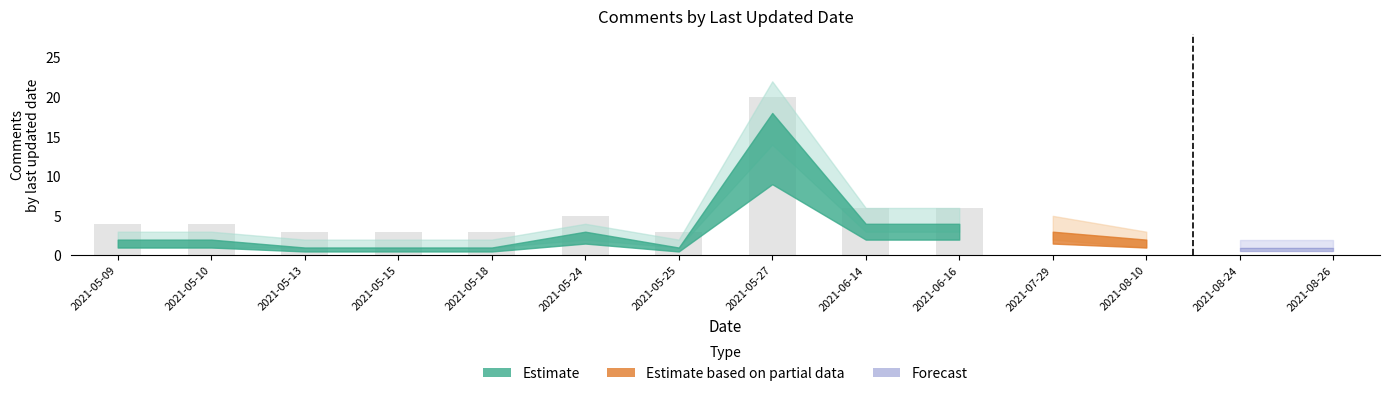

What is the label of the 8th bar from the right?

2021-05-13